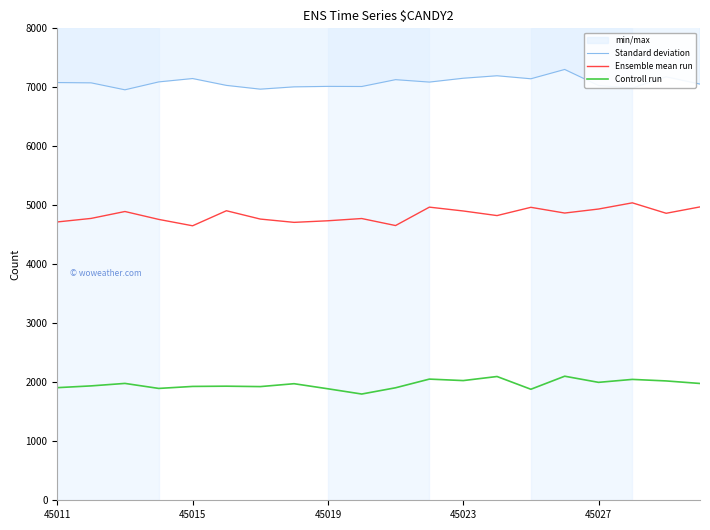

Is it true that Ensemble mean run equals 1264 at 15?

False